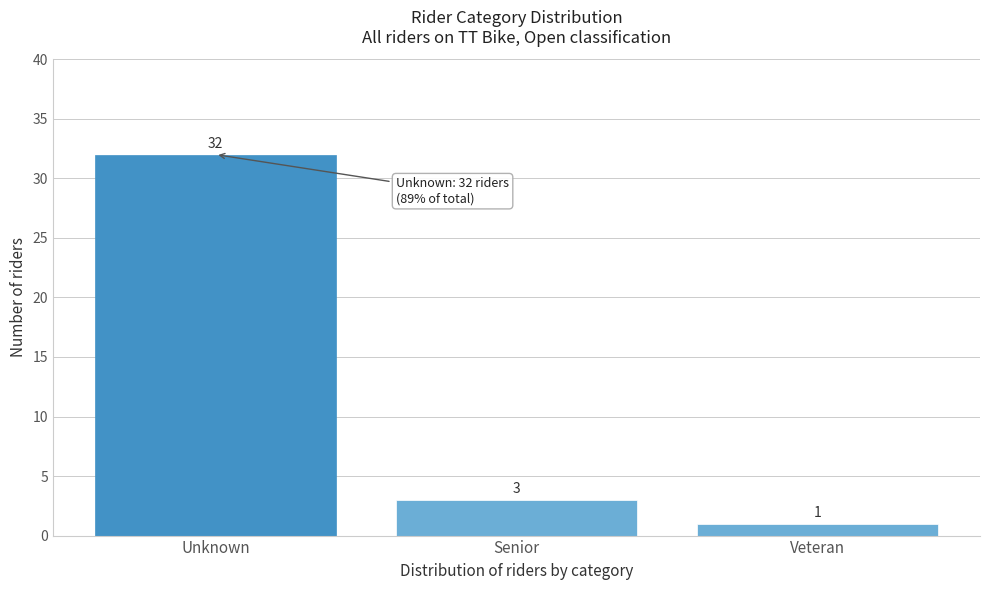

Reading left to right, list all the values displayed in this chart.

Unknown=32	Senior=3	Veteran=1